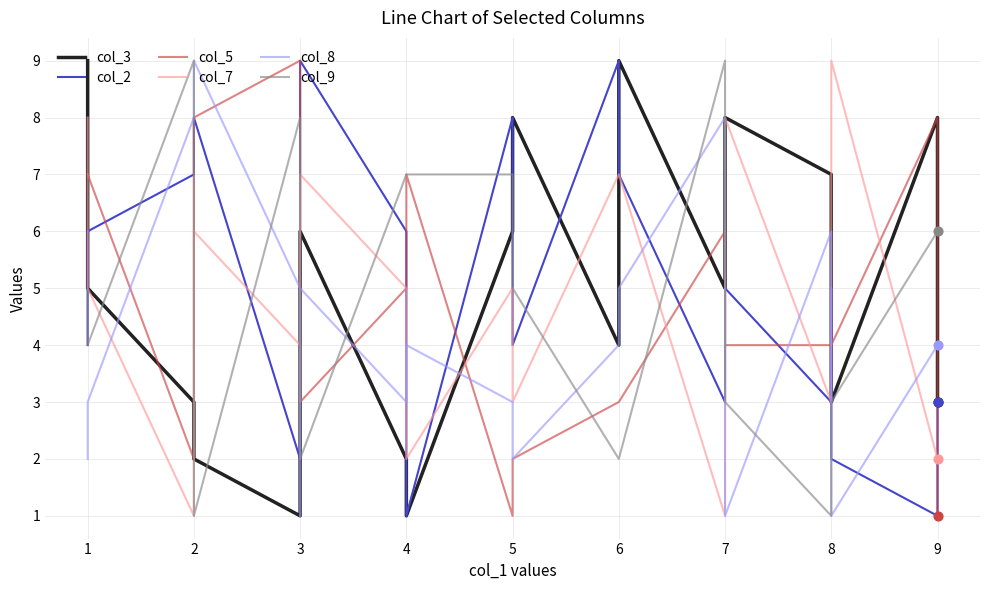

Which series has the widest spread of Y values?

col_3